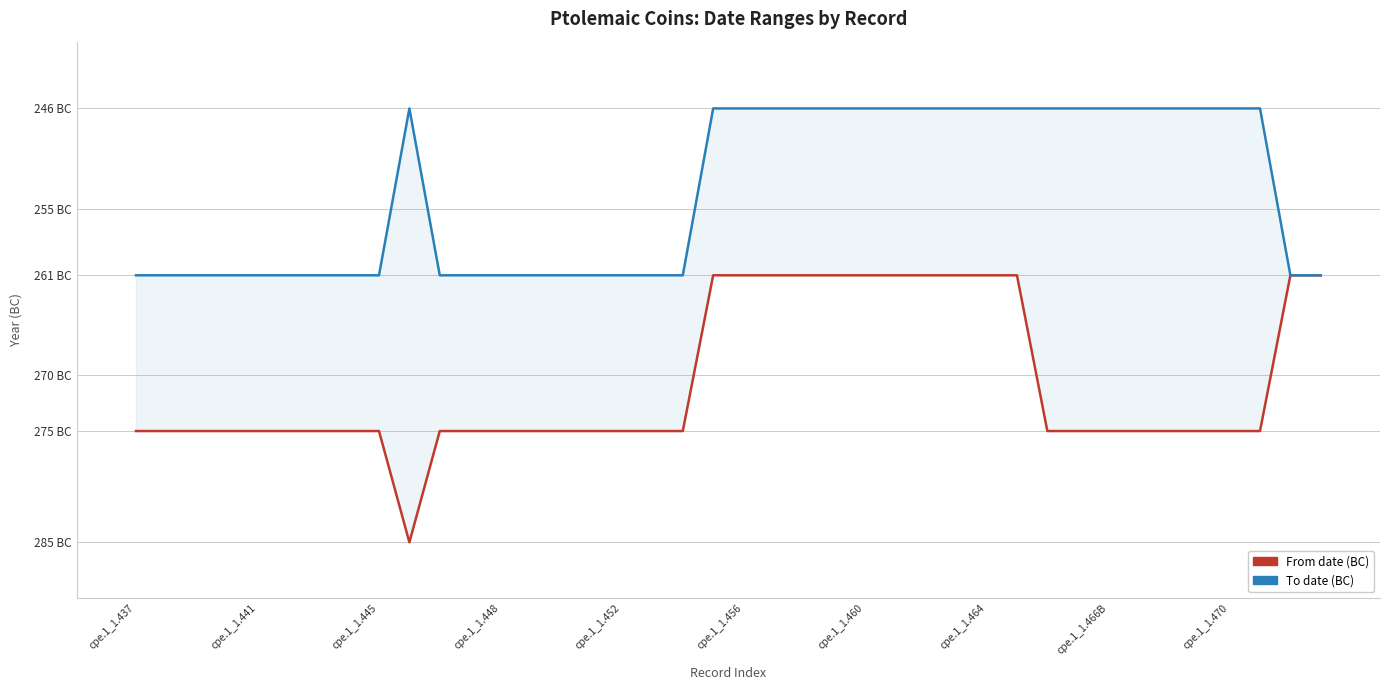

At which category is the sum across all series the highest?

19